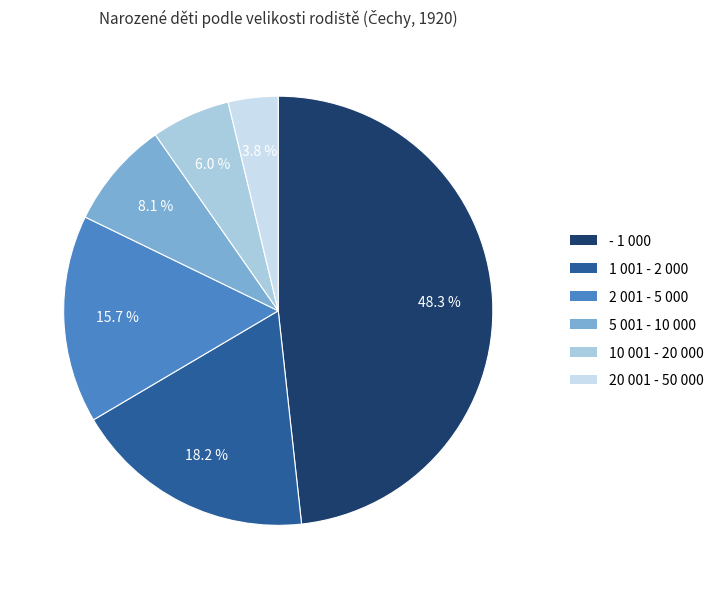

Combined, do 5 001 - 10 000 and - 1 000 account for over 50%?

Yes